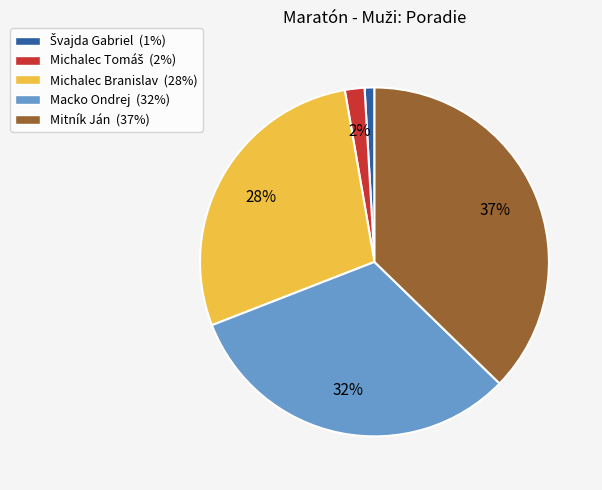

What percentage is the Michalec Branislav slice, to the nearest percent?

28%